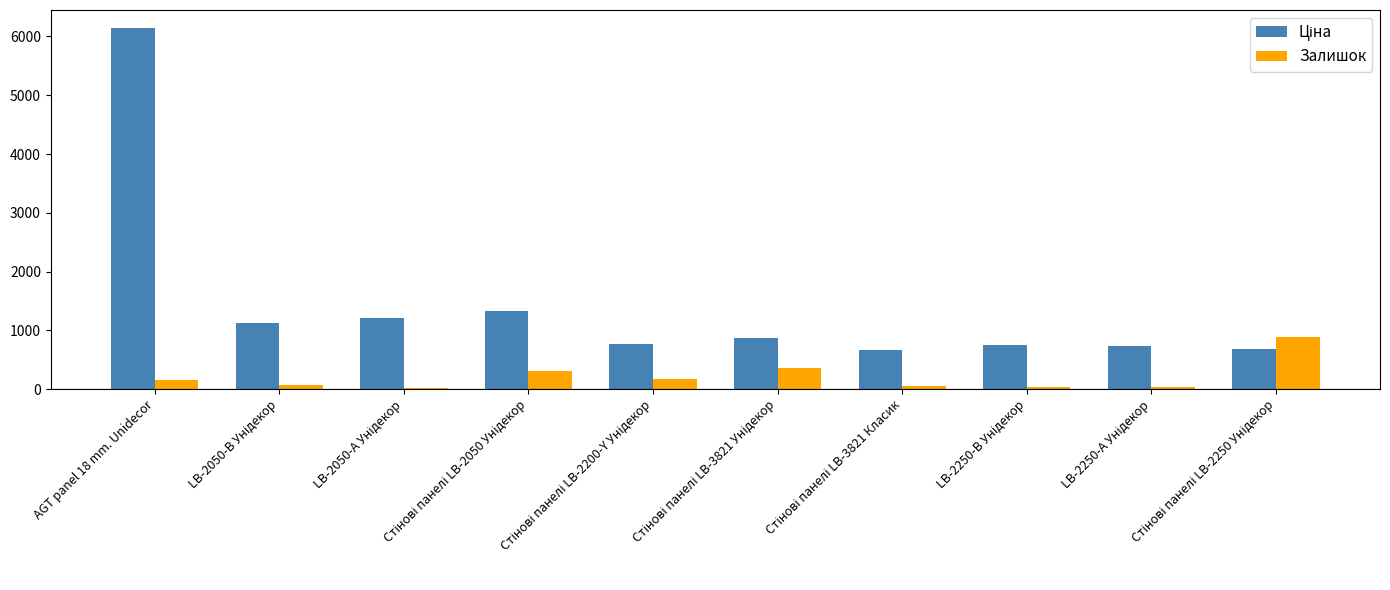

What is the average value of the Залишок series?

212.2